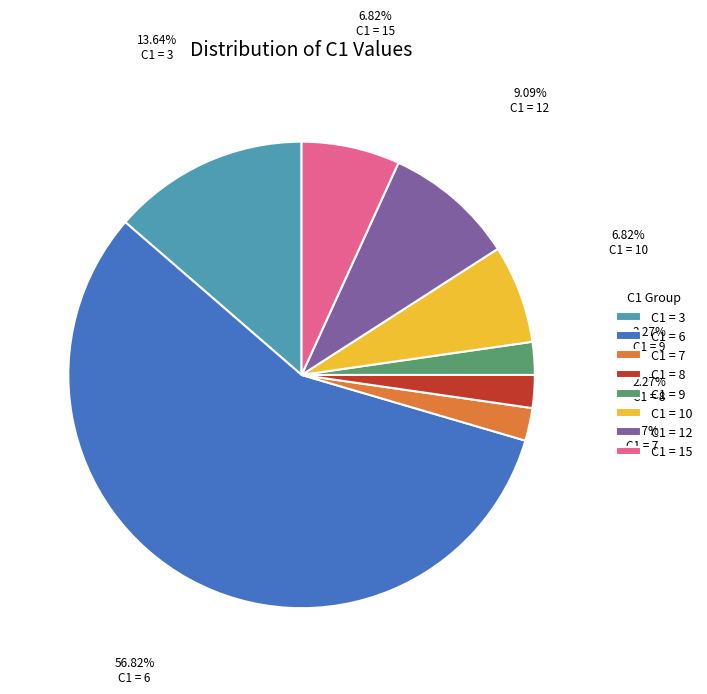

Combined, do C1 = 3 and C1 = 7 account for over 50%?

No